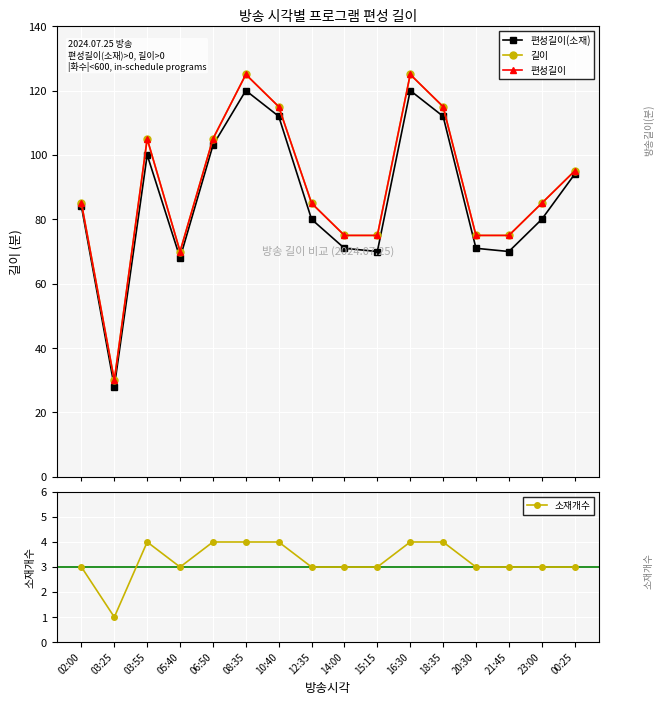

What is the total value across all series at 12:35?

253